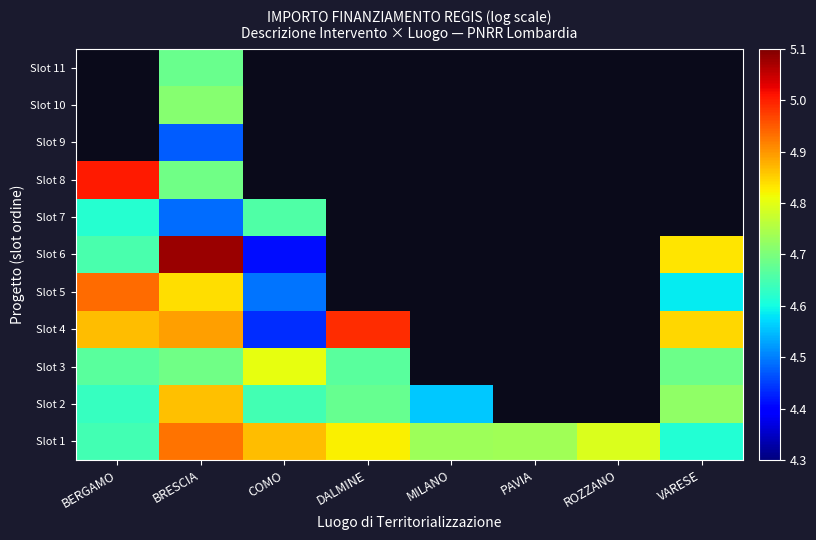

Rank the series at COMO from lowest to highest value.

Slot 6, Slot 4, Slot 5, Slot 2, Slot 7, Slot 3, Slot 1, Slot 8, Slot 9, Slot 10, Slot 11